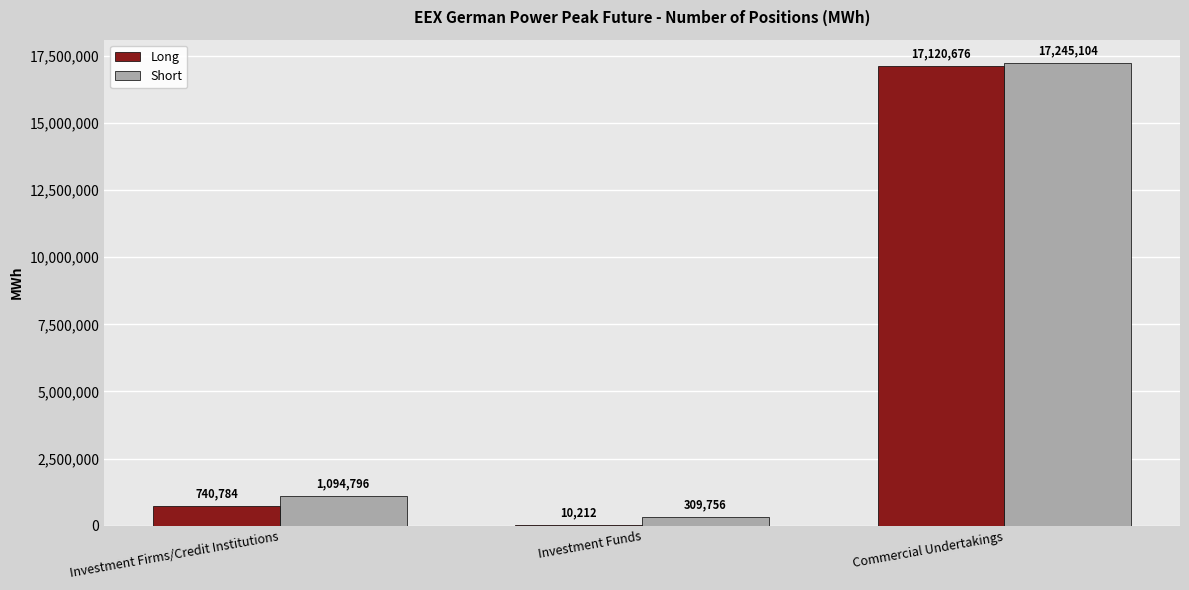

Which series changed the most between Investment Funds and Commercial Undertakings?

Long